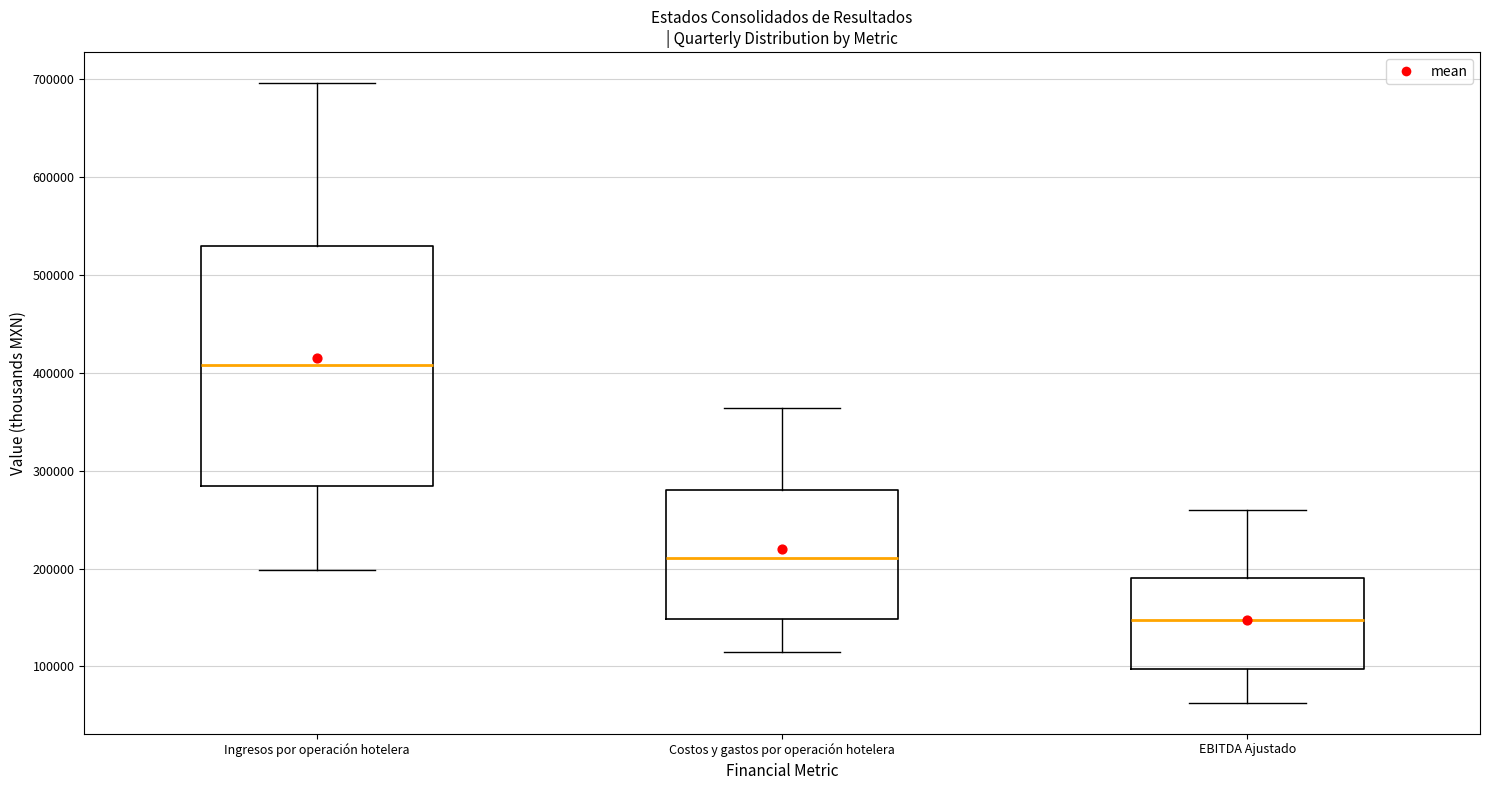

Where does the median line of the box for EBITDA Ajustado sit on the y-axis? The values are not printed on the chart, so give them approximately, as read against the axis.

150000